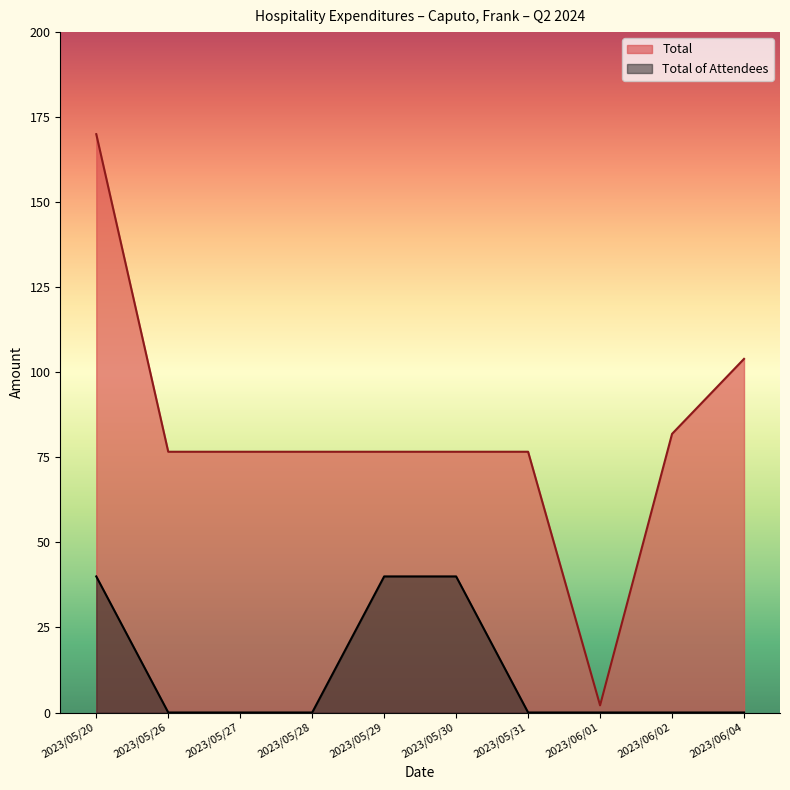

Which series has the largest total across all categories?

Total